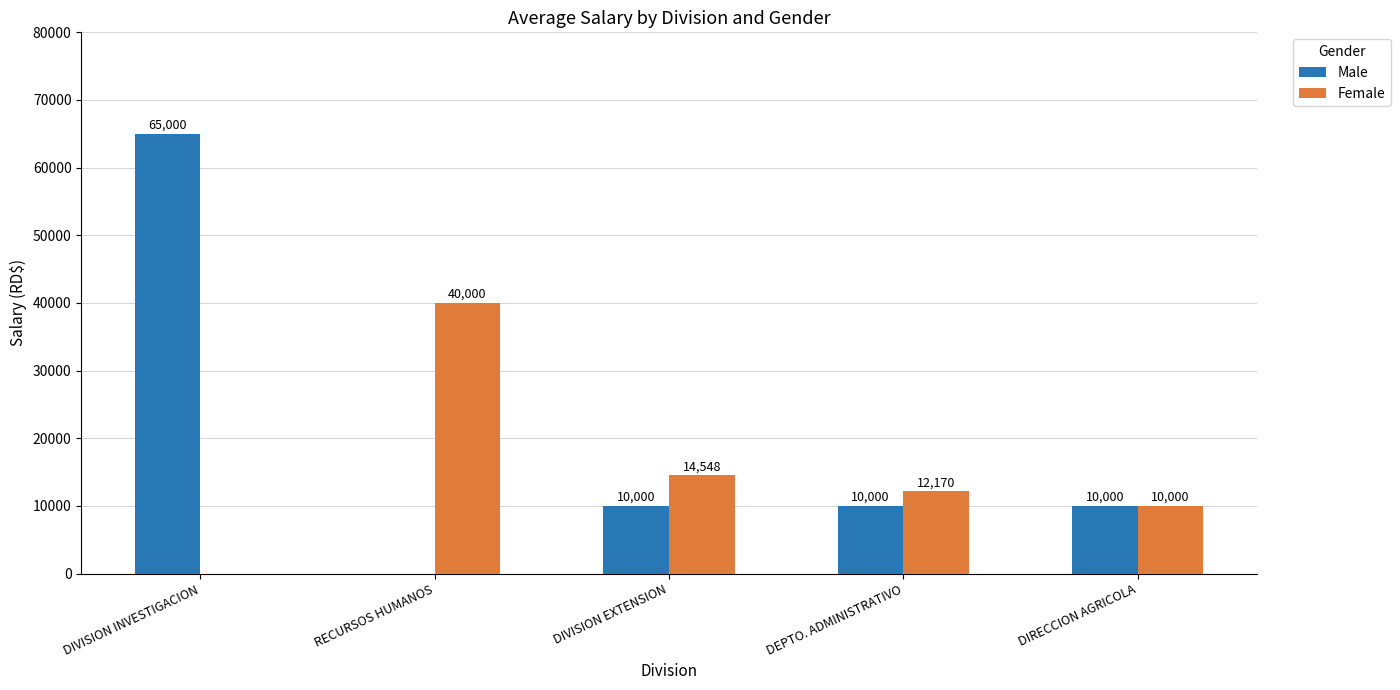

What is the spread (max minus min) of values at DIVISION INVESTIGACION?

65000.0